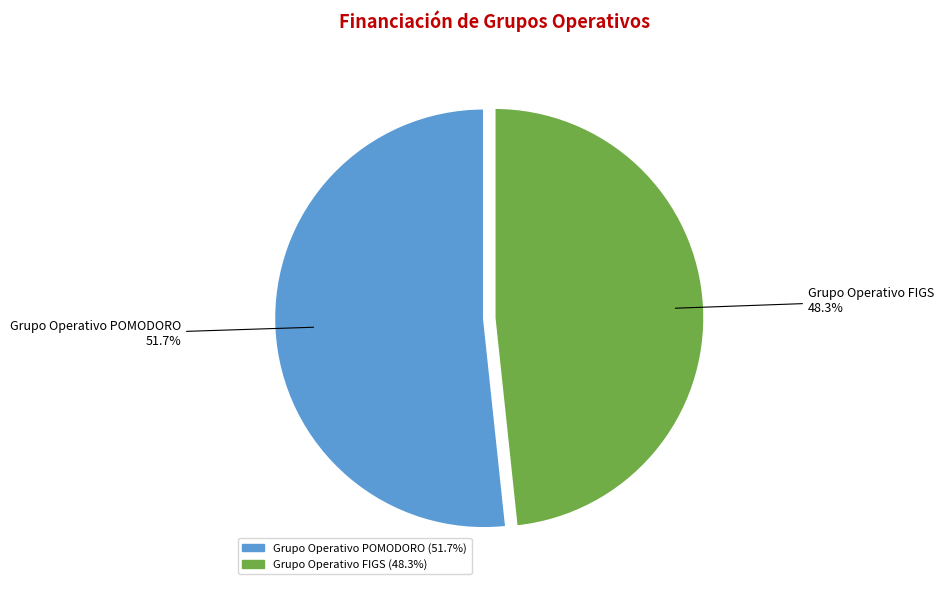

How many slices are in this pie chart?

2